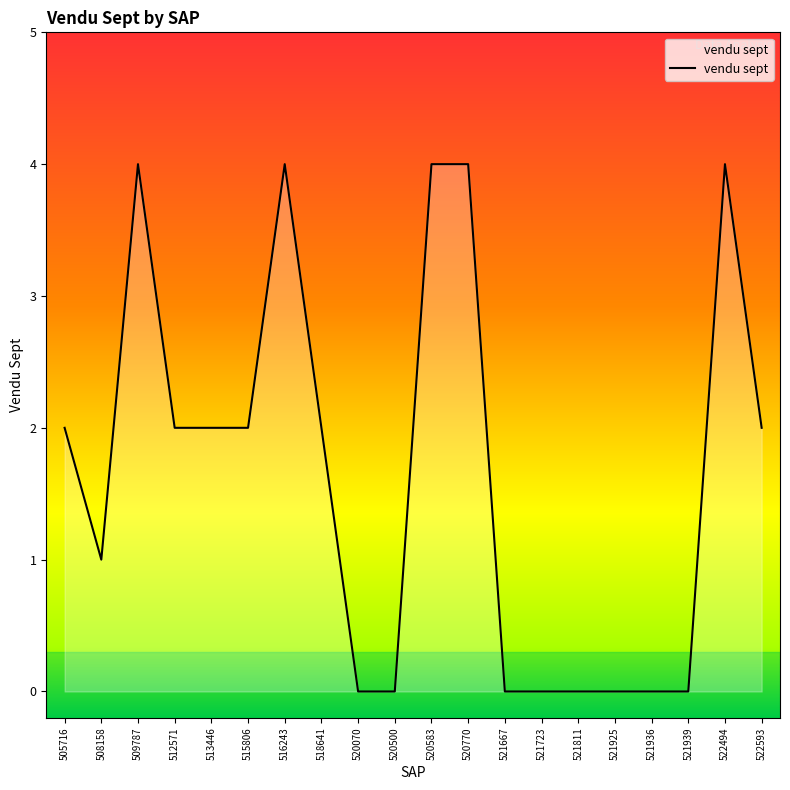

The chart shows a value of 2 at 515806. True or false?

True